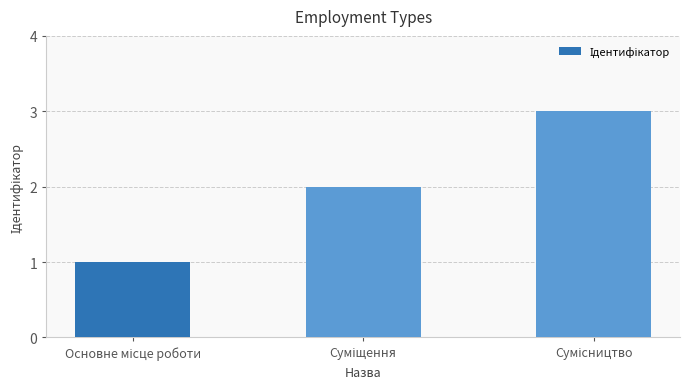

How many data points are less than 2?

1